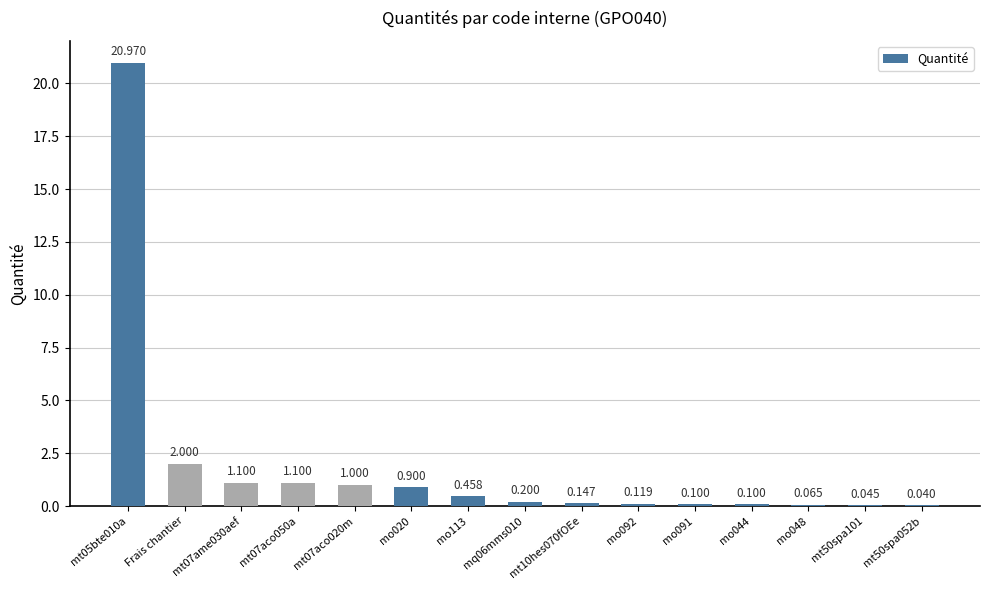

At which label is the value closest to 10?

Frais chantier